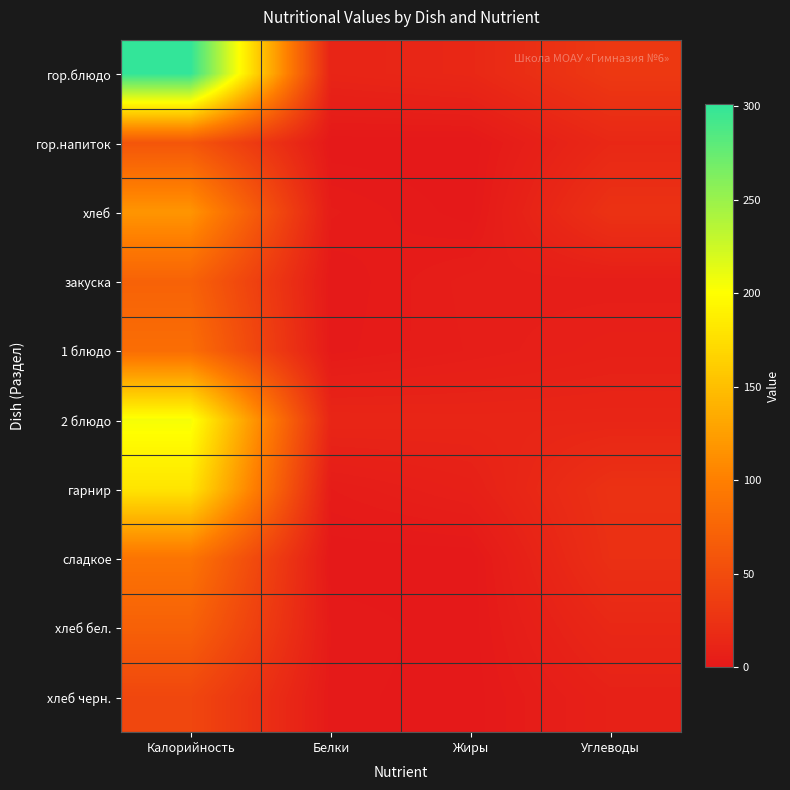

Reading left to right, extract all data points from this chart.

гор.блюдо: Калорийность=300.9	Белки=11.8	Жиры=14.7	Углеводы=31.1
гор.напиток: Калорийность=60.0	Белки=0.1	Жиры=0.0	Углеводы=15.0
хлеб: Калорийность=117.5	Белки=3.8	Жиры=0.4	Углеводы=24.6
закуска: Калорийность=72.2	Белки=1.1	Жиры=5.3	Углеводы=5.0
1 блюдо: Калорийность=83.0	Белки=1.8	Жиры=4.8	Углеводы=7.8
2 блюдо: Калорийность=205.0	Белки=13.0	Жиры=12.4	Углеводы=12.6
гарнир: Калорийность=179.8	Белки=3.5	Жиры=7.5	Углеводы=24.1
сладкое: Калорийность=89.6	Белки=0.0	Жиры=0.0	Углеводы=22.4
хлеб бел.: Калорийность=70.5	Белки=2.3	Жиры=0.2	Углеводы=14.8
хлеб черн.: Калорийность=45.2	Белки=1.6	Жиры=0.3	Углеводы=8.5